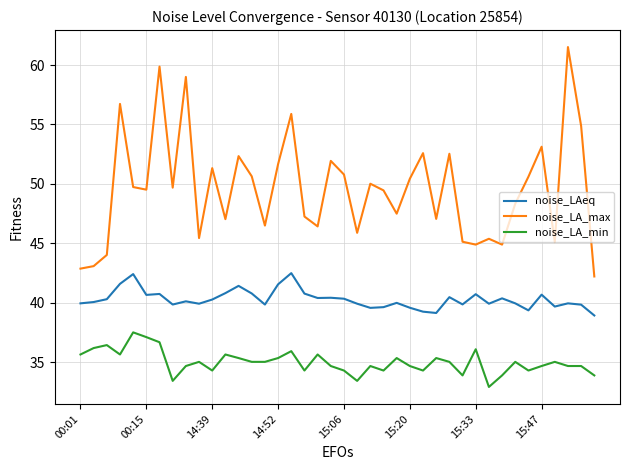

What are all the series names shown in the legend?

noise_LAeq, noise_LA_max, noise_LA_min